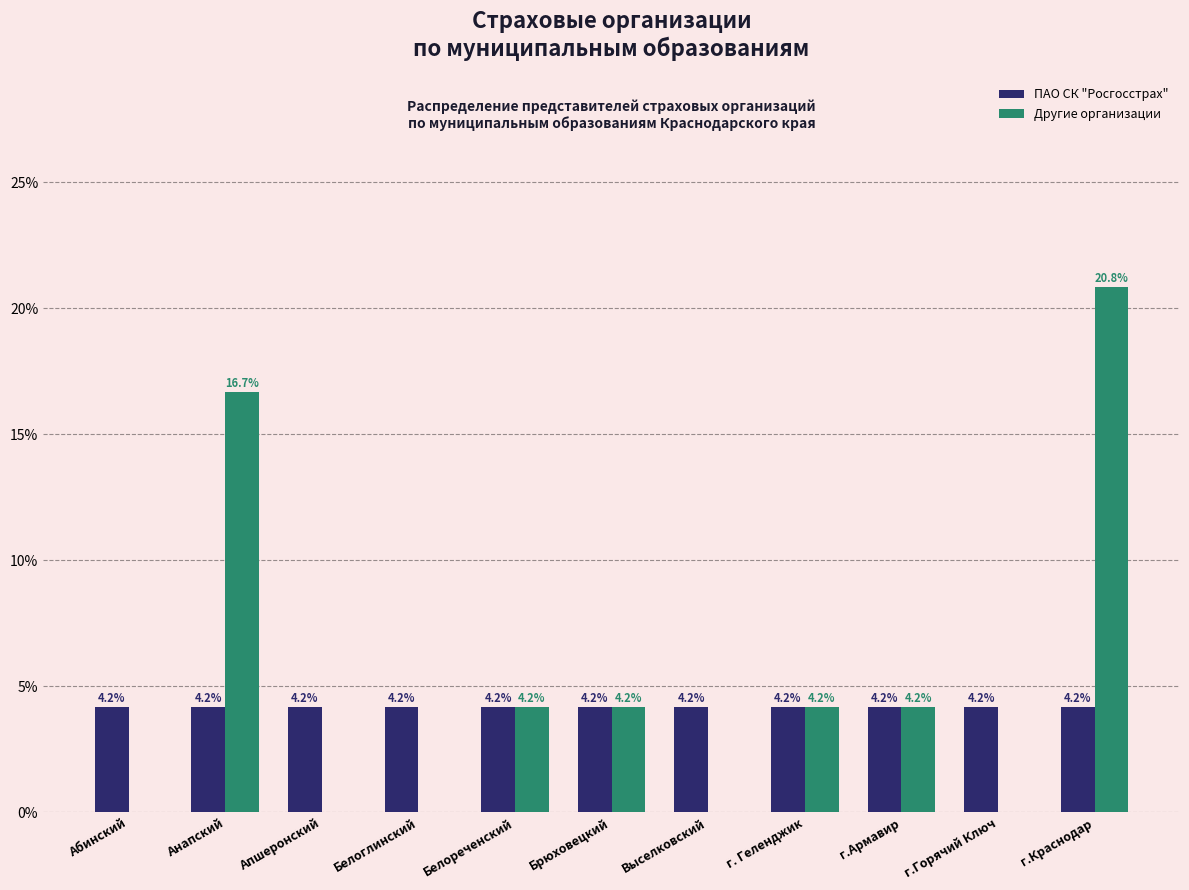

Reading left to right, what are all the values shown in this chart?

ПАО СК "Росгосстрах": Абинский=4.2	Анапский=4.2	Апшеронский=4.2	Белоглинский=4.2	Белореченский=4.2	Брюховецкий=4.2	Выселковский=4.2	г. Геленджик=4.2	г.Армавир=4.2	г.Горячий Ключ=4.2	г.Краснодар=4.2
Другие организации: Абинский=0.0	Анапский=16.7	Апшеронский=0.0	Белоглинский=0.0	Белореченский=4.2	Брюховецкий=4.2	Выселковский=0.0	г. Геленджик=4.2	г.Армавир=4.2	г.Горячий Ключ=0.0	г.Краснодар=20.8